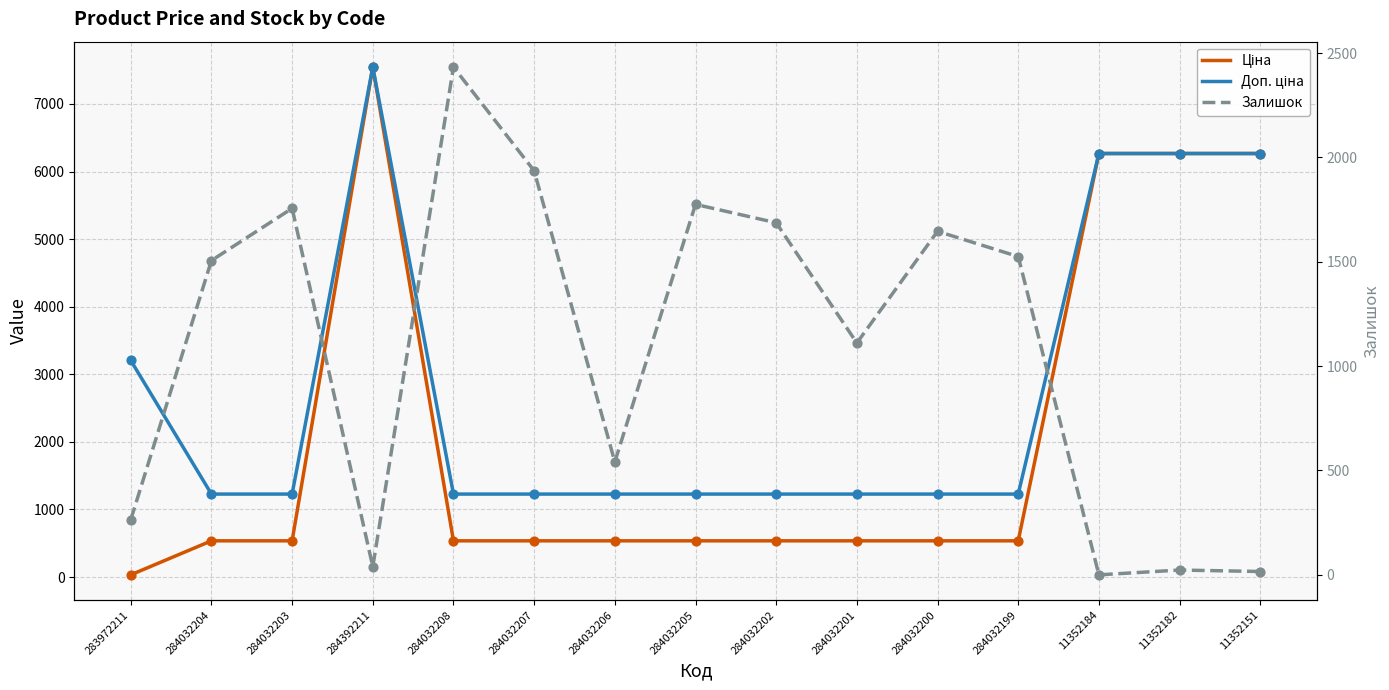

Which series reaches the minimum Y coordinate?

Залишок